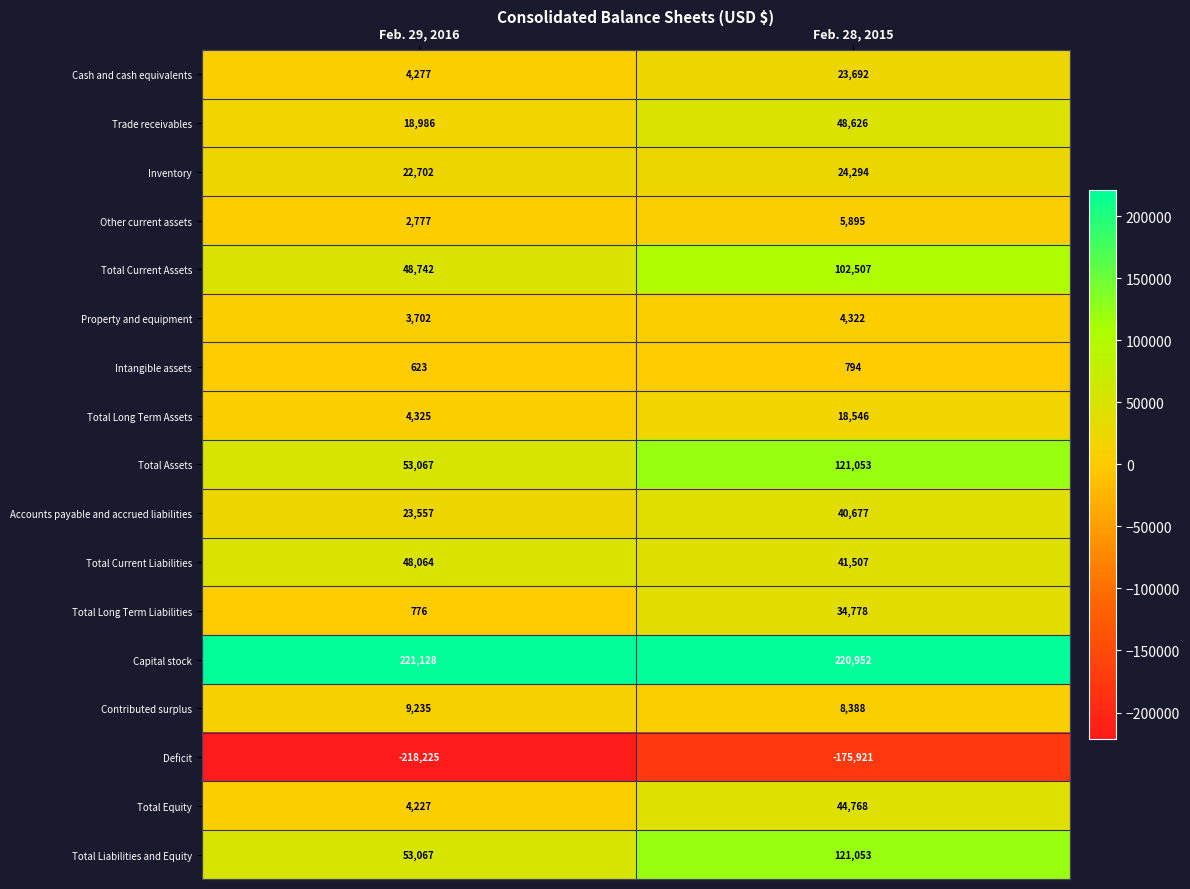

Is the value of Total Liabilities and Equity at Feb. 28, 2015 greater than the value of Property and equipment at Feb. 28, 2015?

Yes